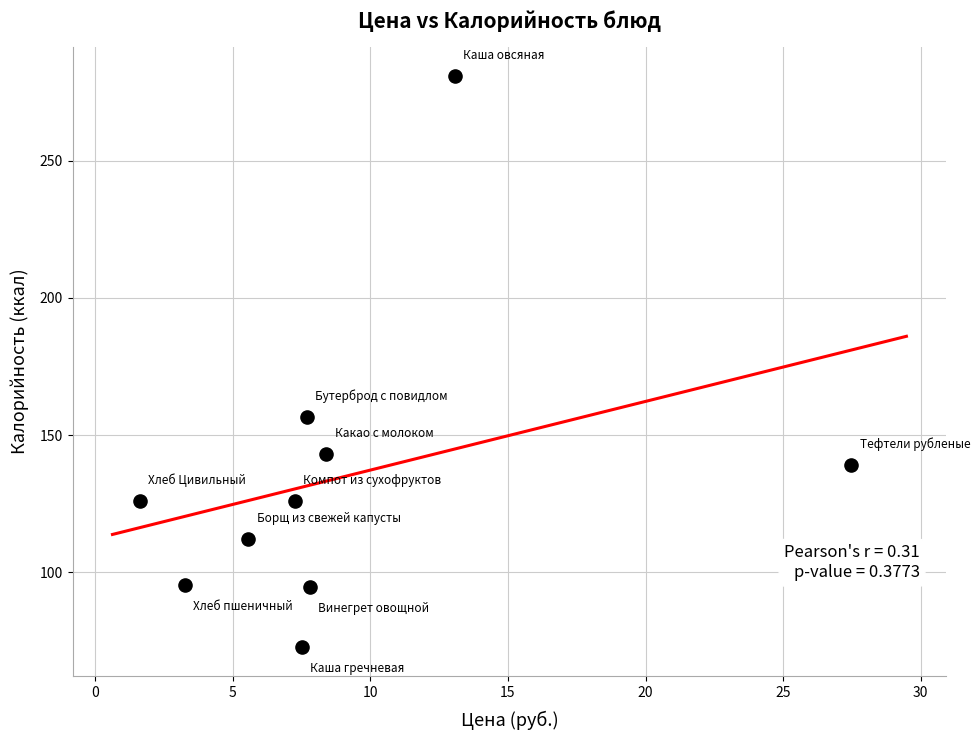

What Y value in the scatter plot is closest to 176?

156.7